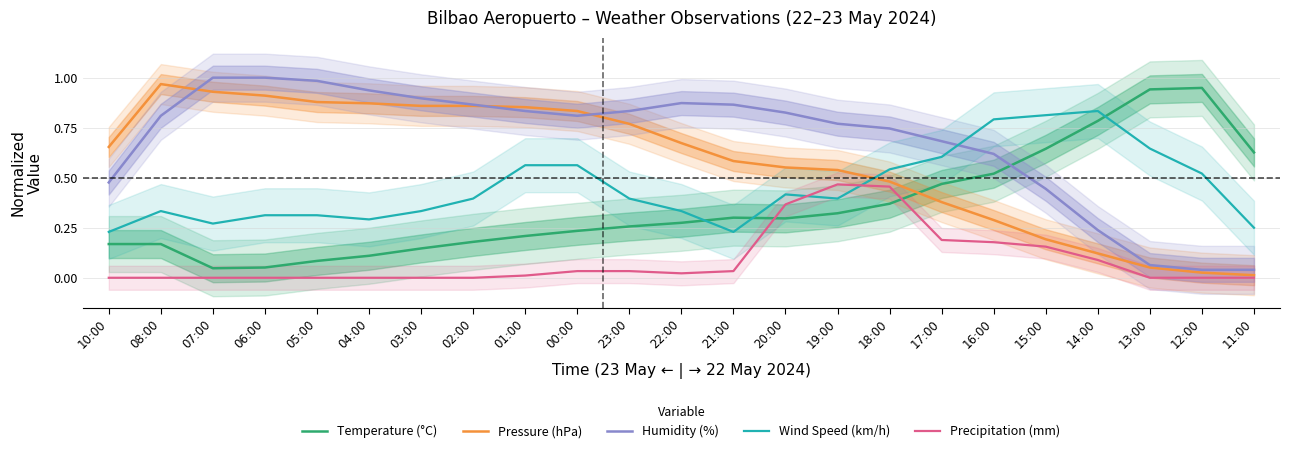

True or false: Wind Speed (km/h) has more than 1 points higher than both neighbors.

True